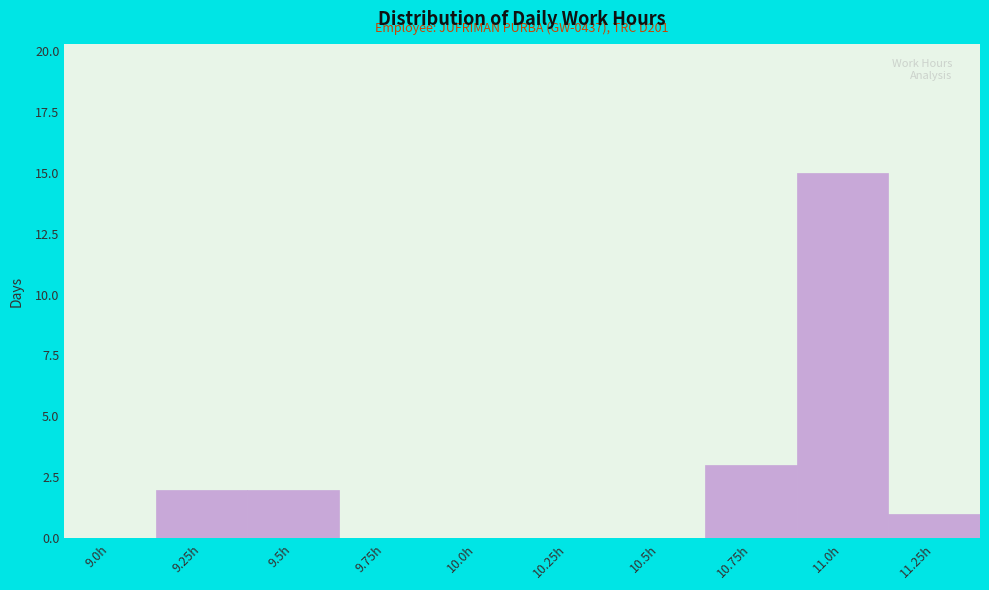

Reading left to right, list all the values displayed in this chart.

9.0h=0	9.25h=2	9.5h=2	9.75h=0	10.0h=0	10.25h=0	10.5h=0	10.75h=3	11.0h=15	11.25h=1